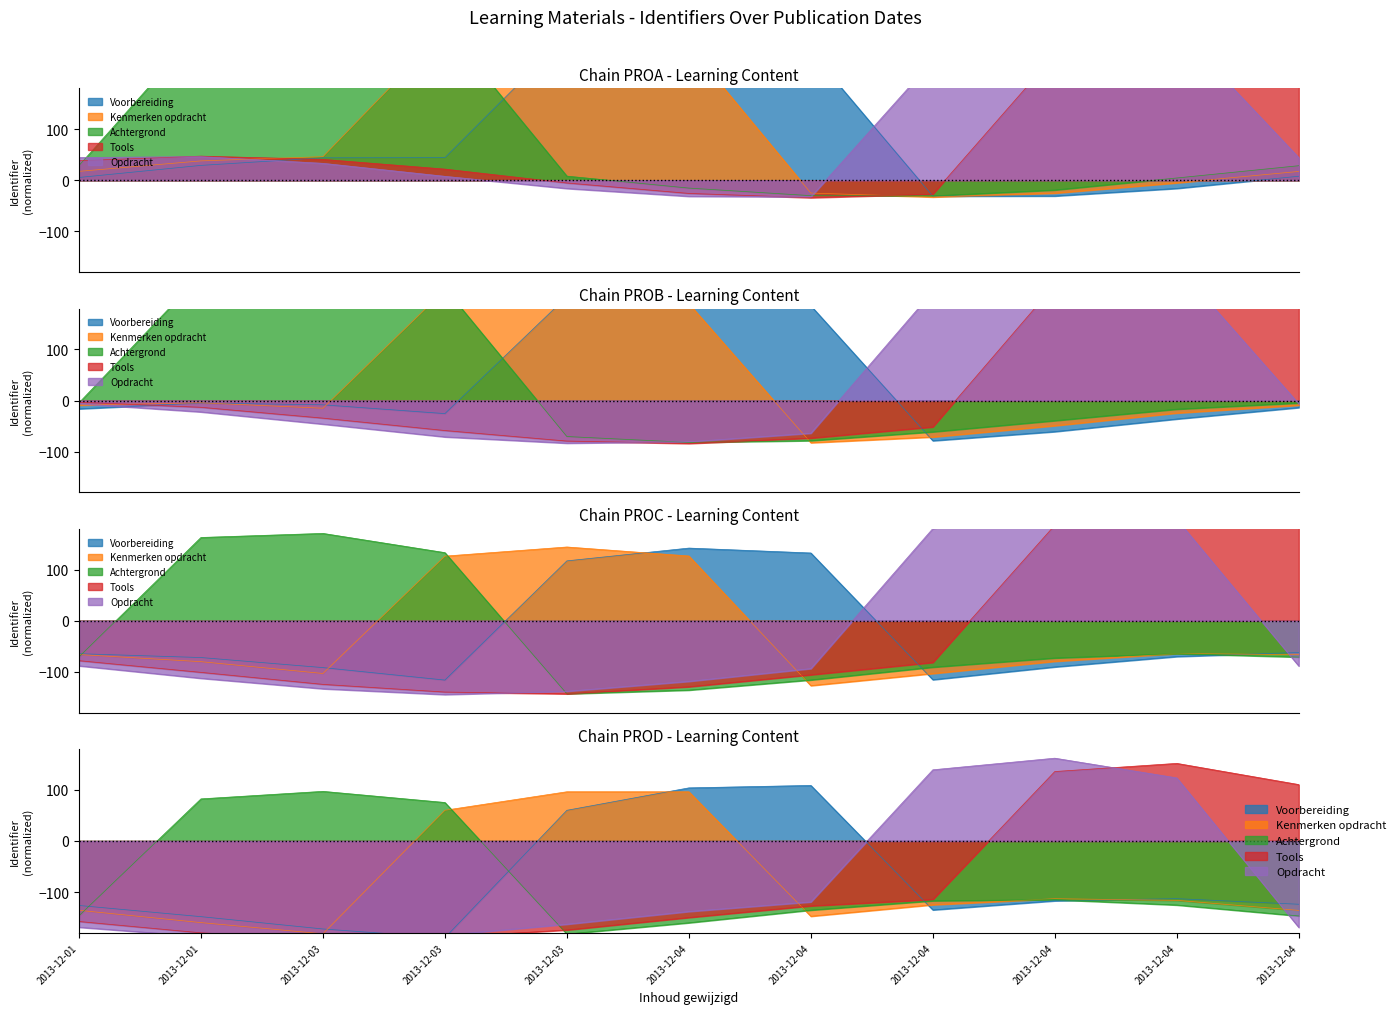

How many lines are shown in the chart?

5